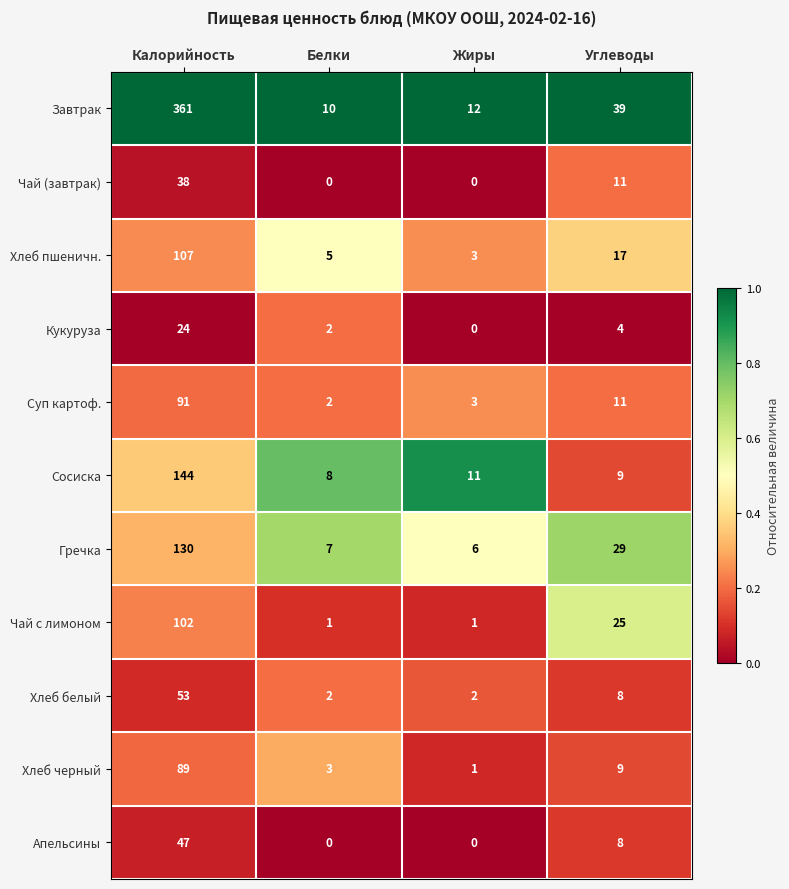

Rank the series by their maximum value, from highest to lowest.

Завтрак, Сосиска, Гречка, Хлеб пшеничн., Чай с лимоном, Суп картоф., Хлеб черный, Хлеб белый, Апельсины, Чай (завтрак), Кукуруза